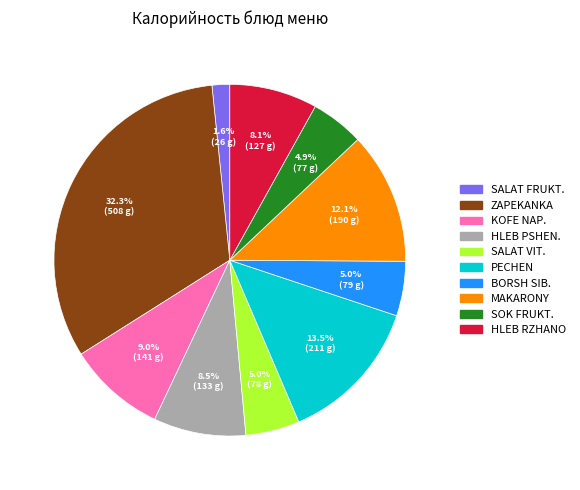

Does any single category account for the majority?

No